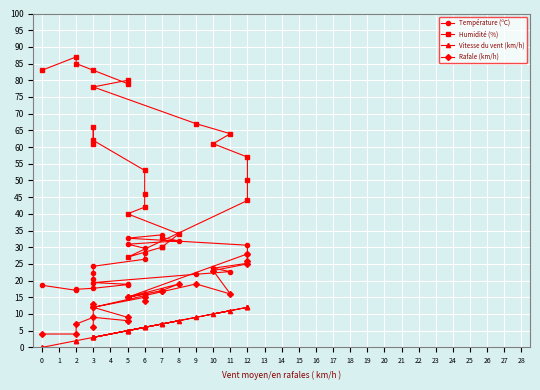

What is the difference between the maximum and minimum values in the Rafale (km/h) series?

24.0